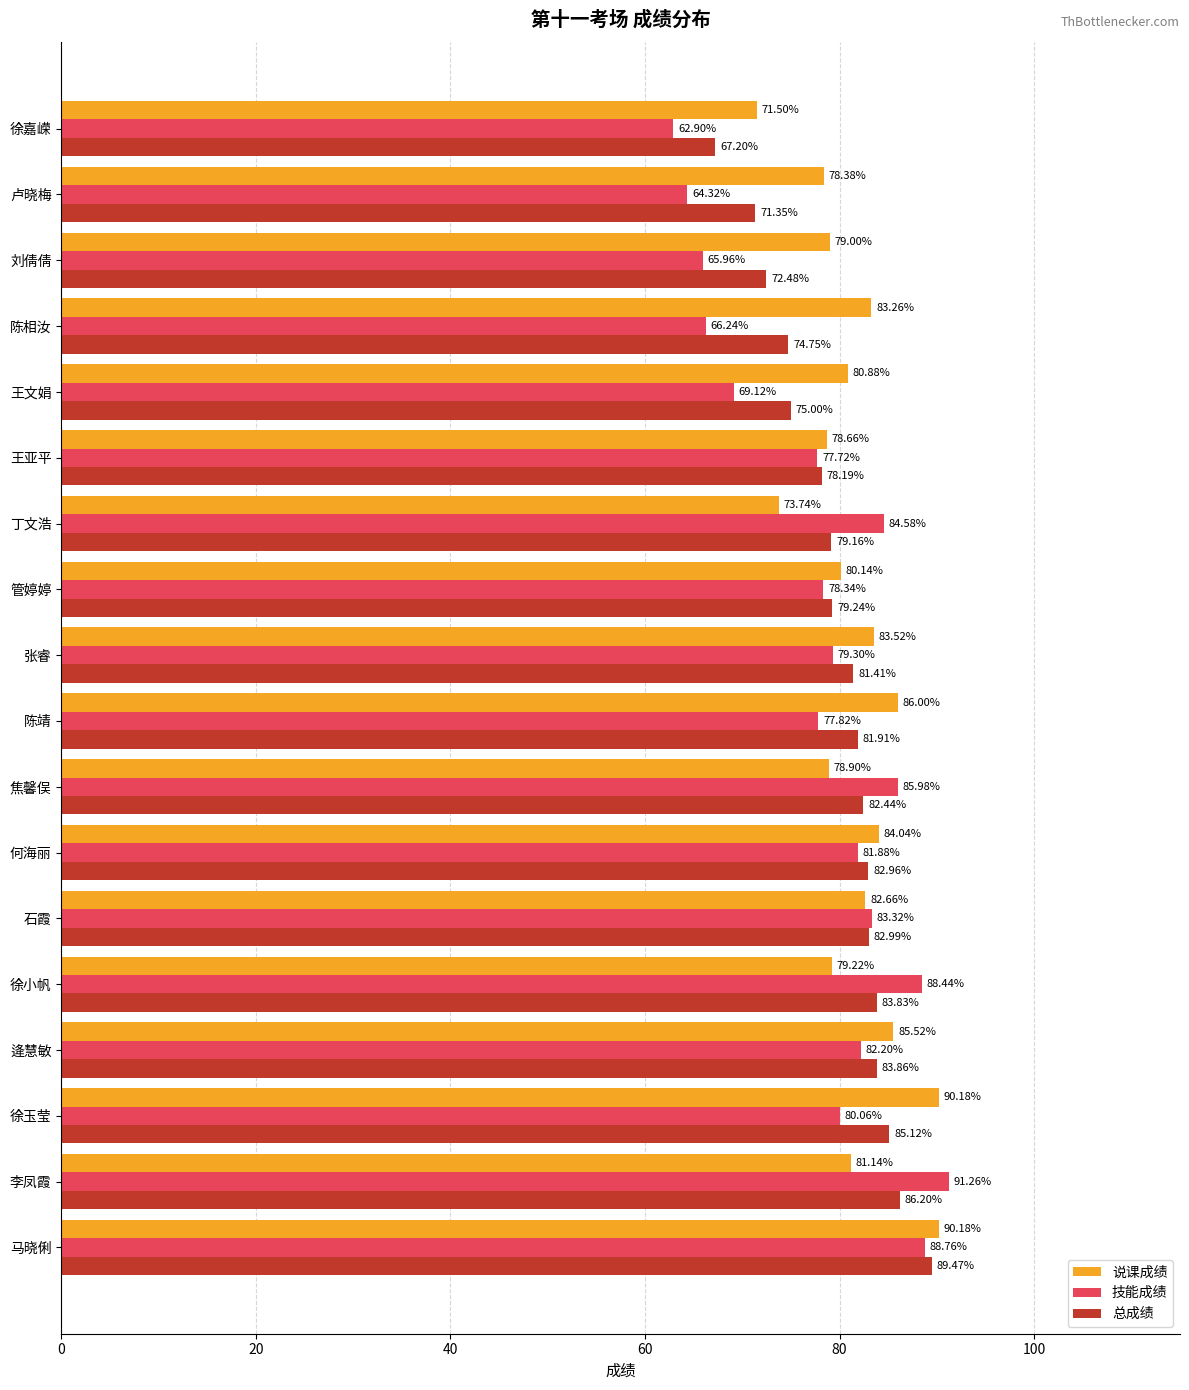

At which label is 技能成绩 closest to 77?

王亚平